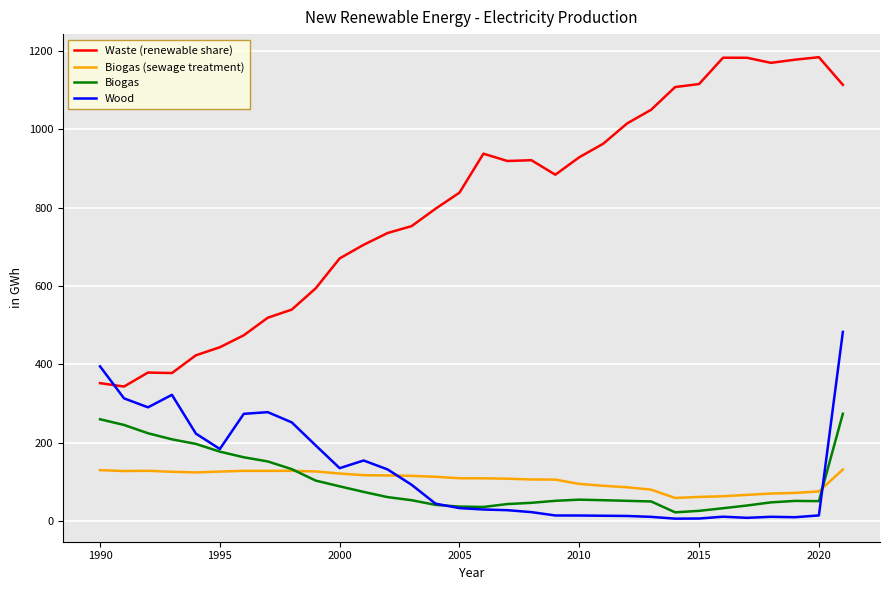

Which series has the largest range (max minus min)?

Waste (renewable share)